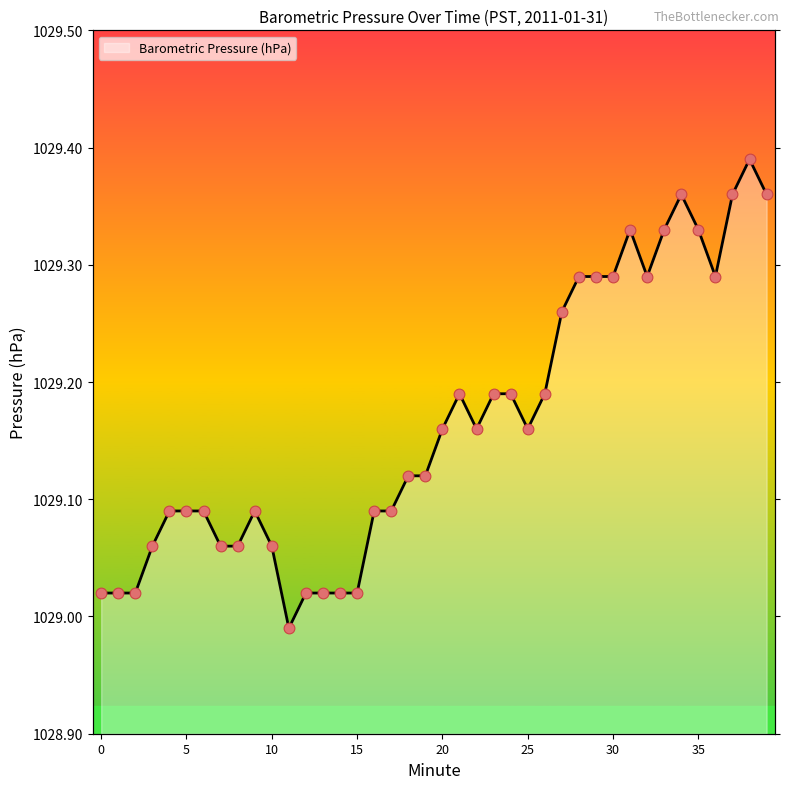

Approximately how many times larger is the value at 13 compared to 39?

1.0